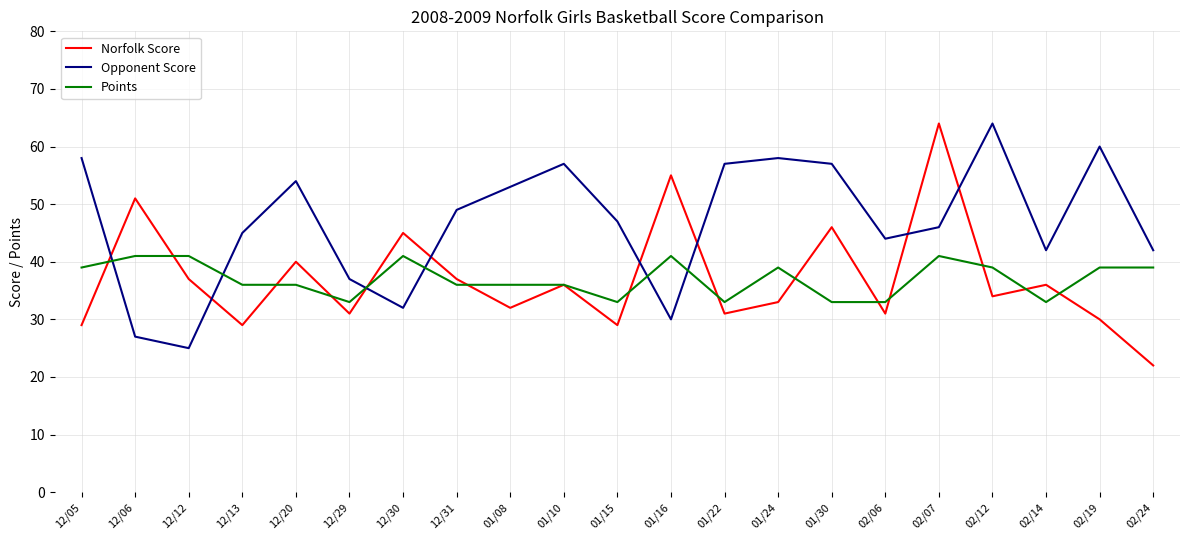

Does the chart display data point markers on the line(s)?

No